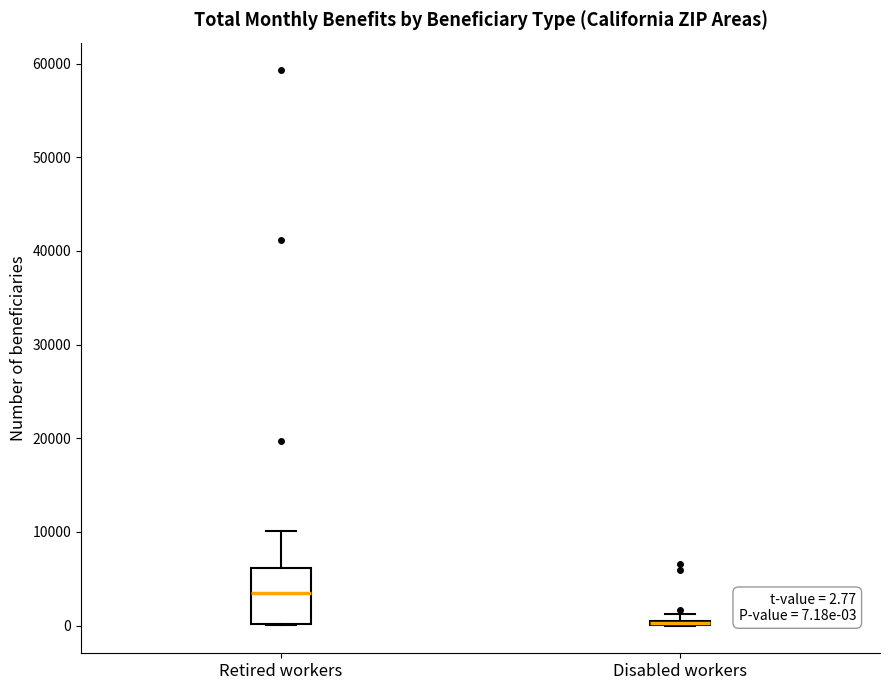

Comparing the boxes themselves (not the whiskers), which one is the tallest?

Retired workers